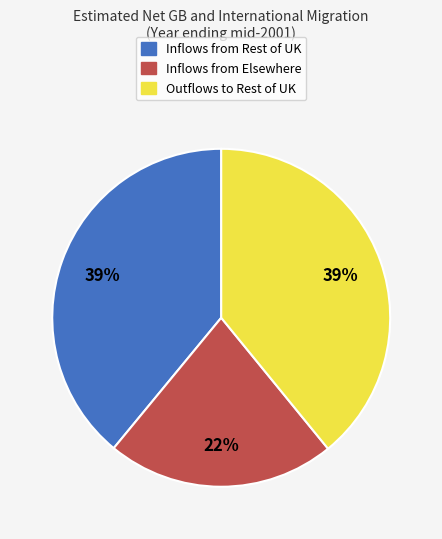

Does any single category account for the majority?

No